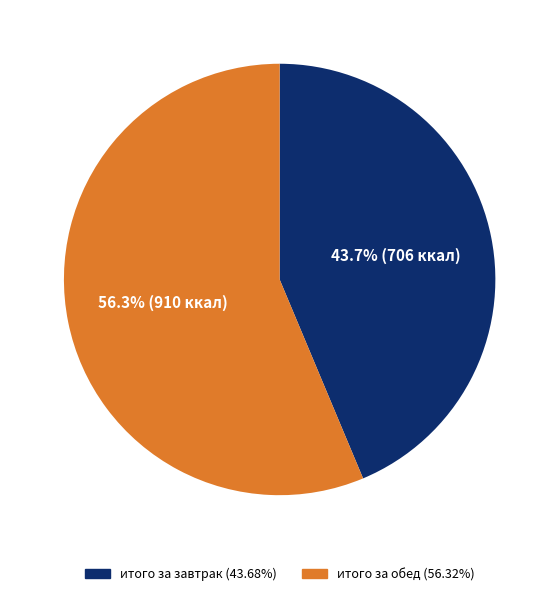

What is the largest slice in the pie chart?

итого за обед